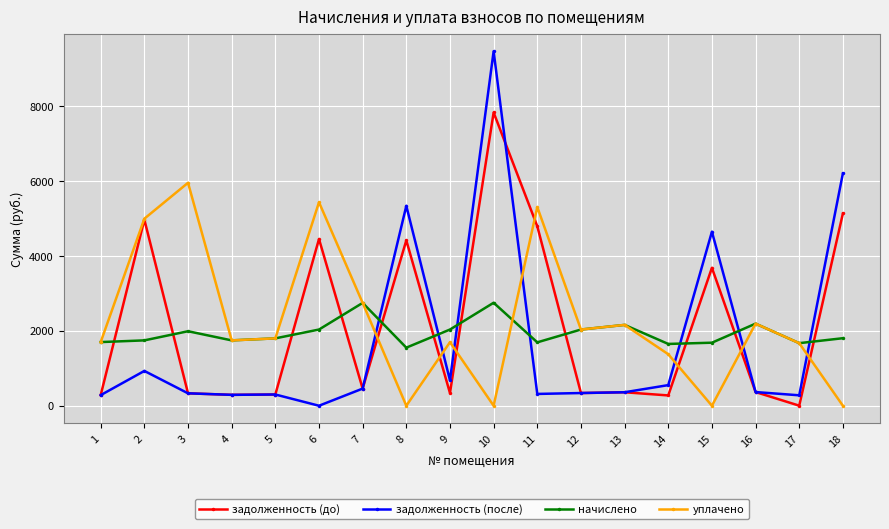

At which category is the sum across all series the highest?

10